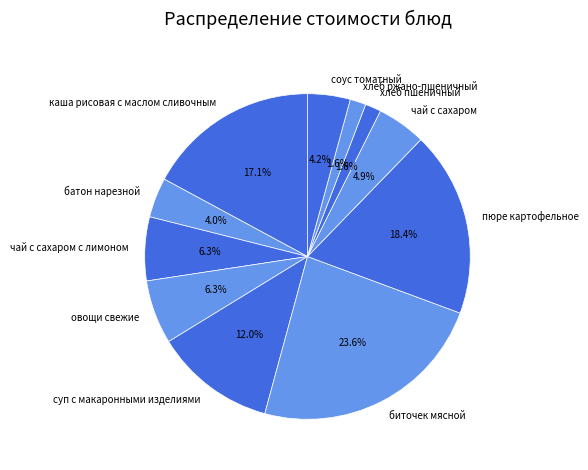

What is the total percentage of суп с макаронными изделиями and каша рисовая с маслом сливочным?

29.1%